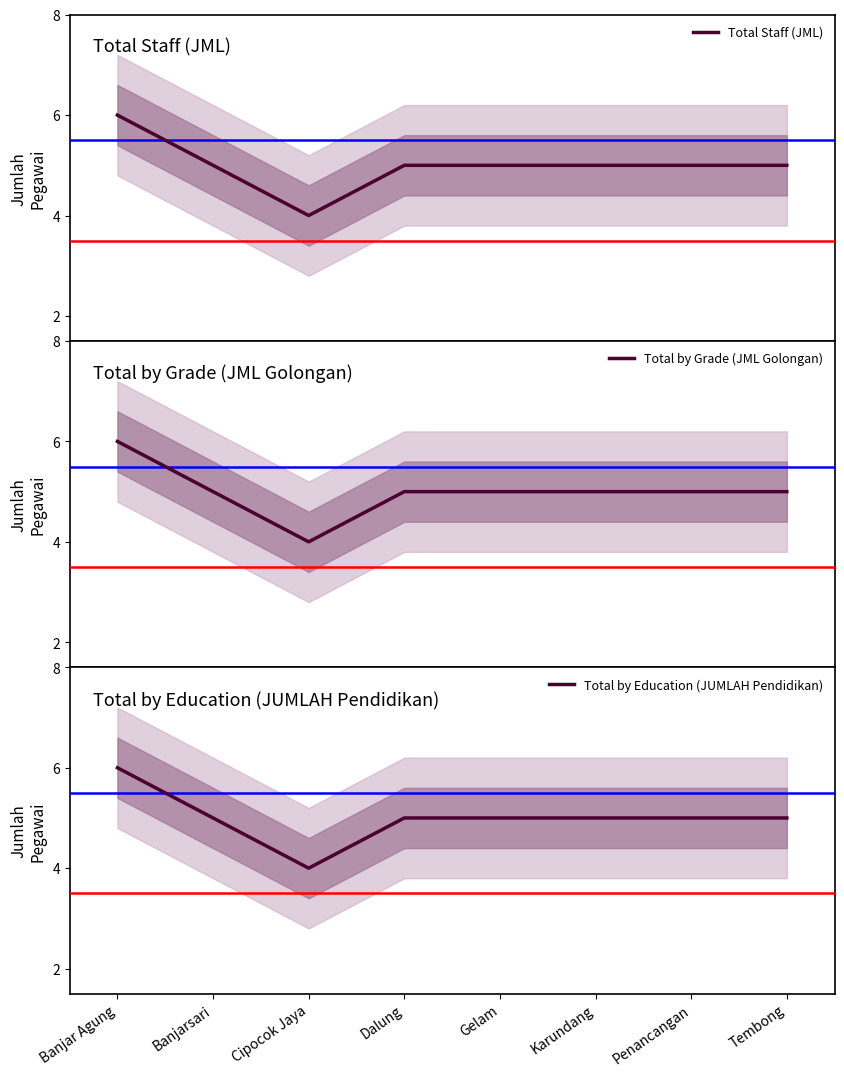

What is the minimum value shown in the chart?

4